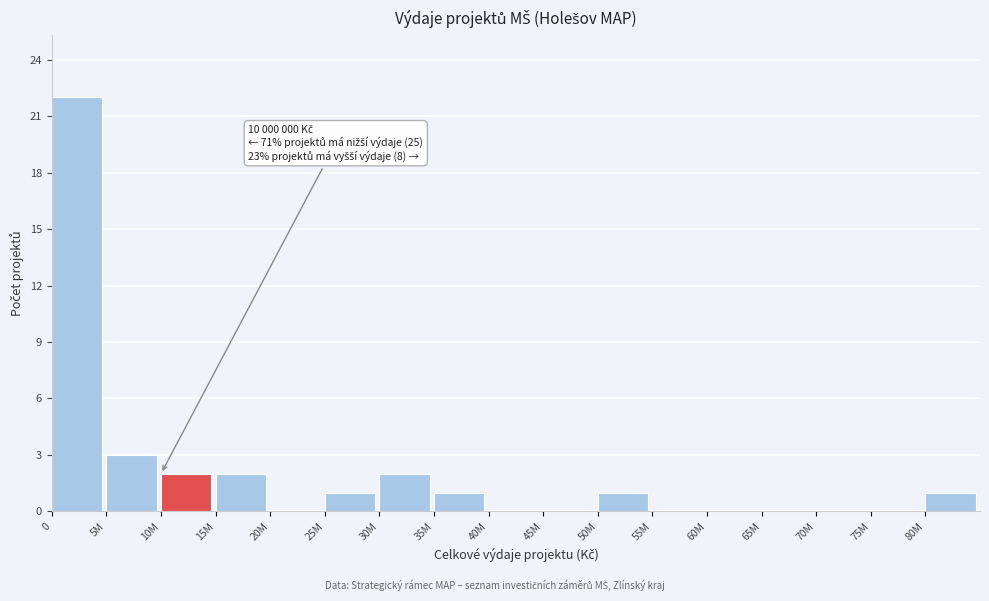

Reading right to left, extract all data points from this chart.

80M=1	75M=0	70M=0	65M=0	60M=0	55M=0	50M=1	45M=0	40M=0	35M=1	30M=2	25M=1	20M=0	15M=2	10M=2	5M=3	0=22